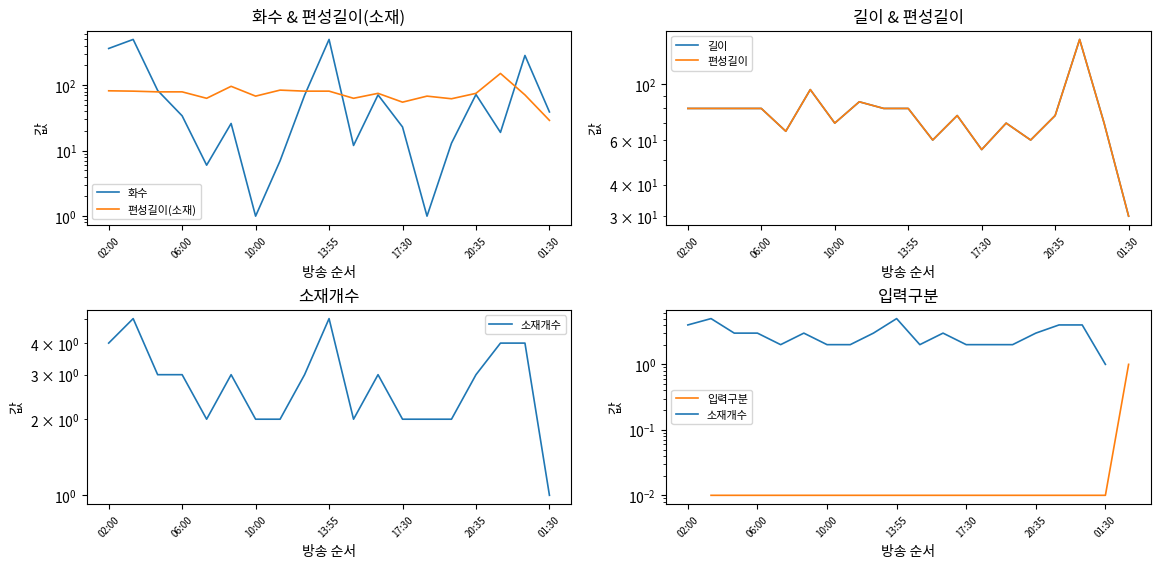

At 11, list the series in order from largest to smallest.

편성길이(소재), 길이, 편성길이, 화수, 소재개수, 입력구분